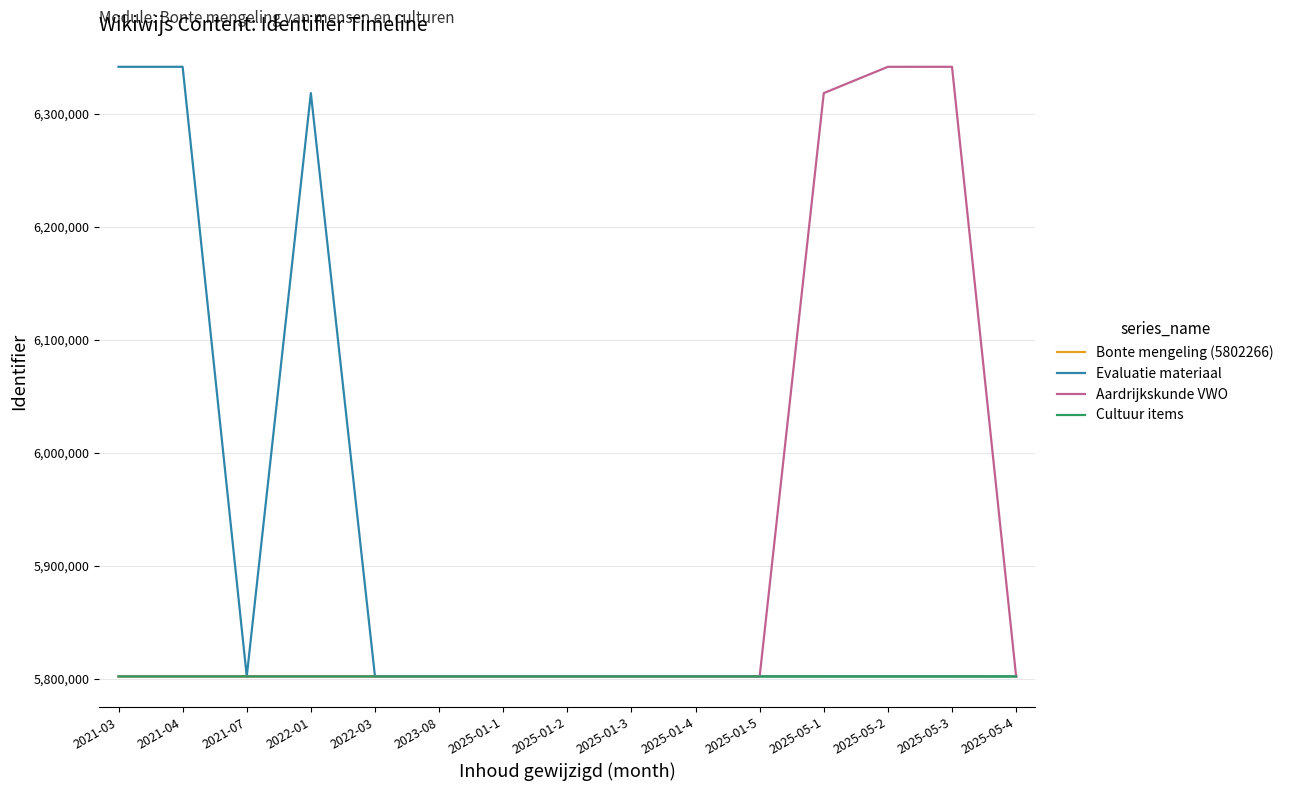

What is the spread (max minus min) of values at 2025-05-4?

23